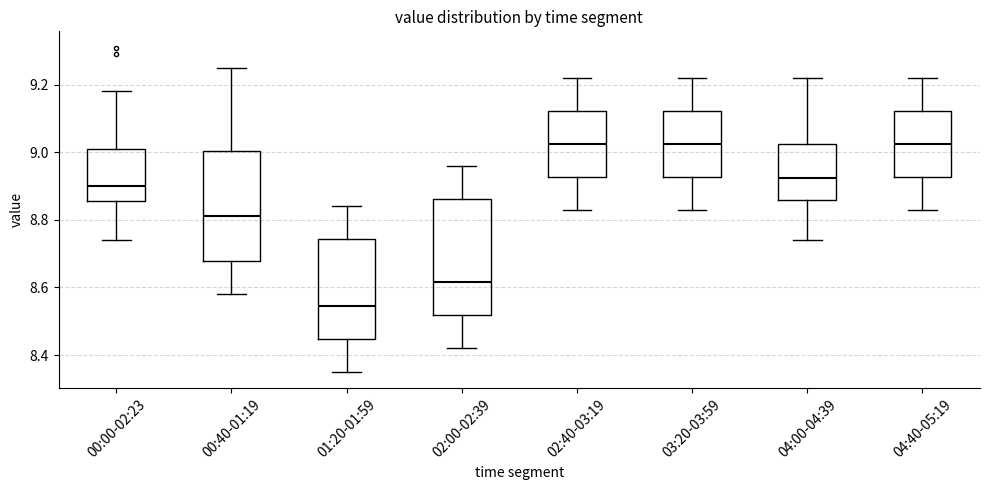

Where is the upper edge of the box for 02:00-02:39 on the y-axis? The values are not printed on the chart, so give them approximately, as read against the axis.

8.86